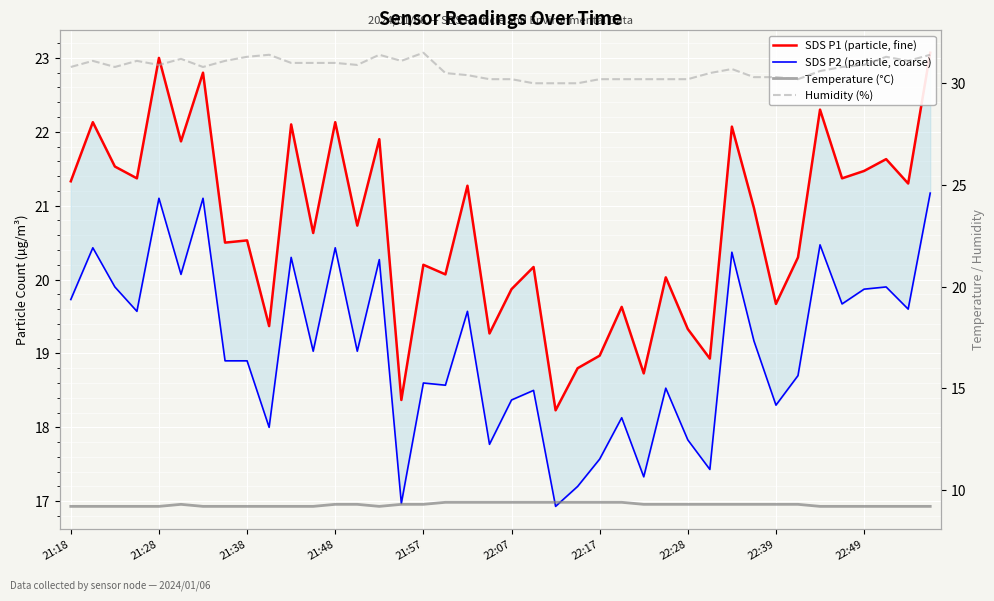

What is the maximum value shown in the chart?

31.5